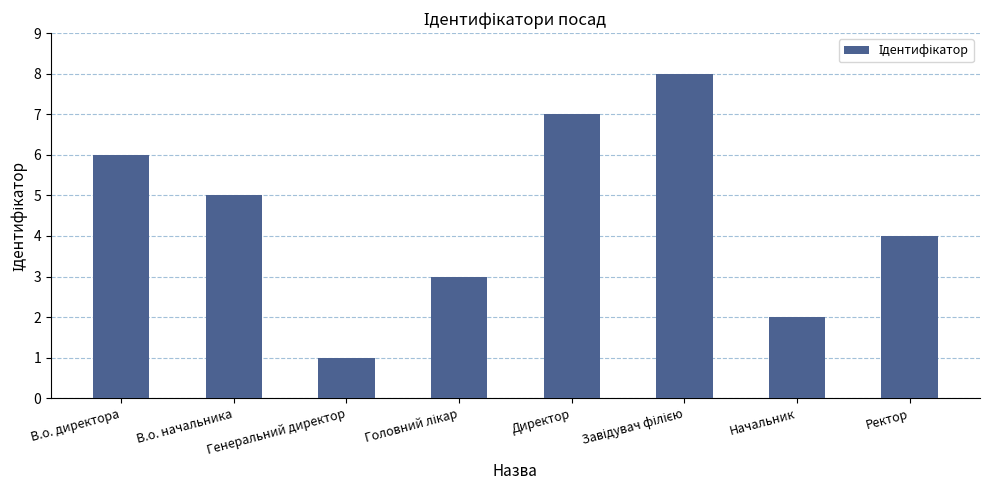

What is the maximum value shown in the chart?

8